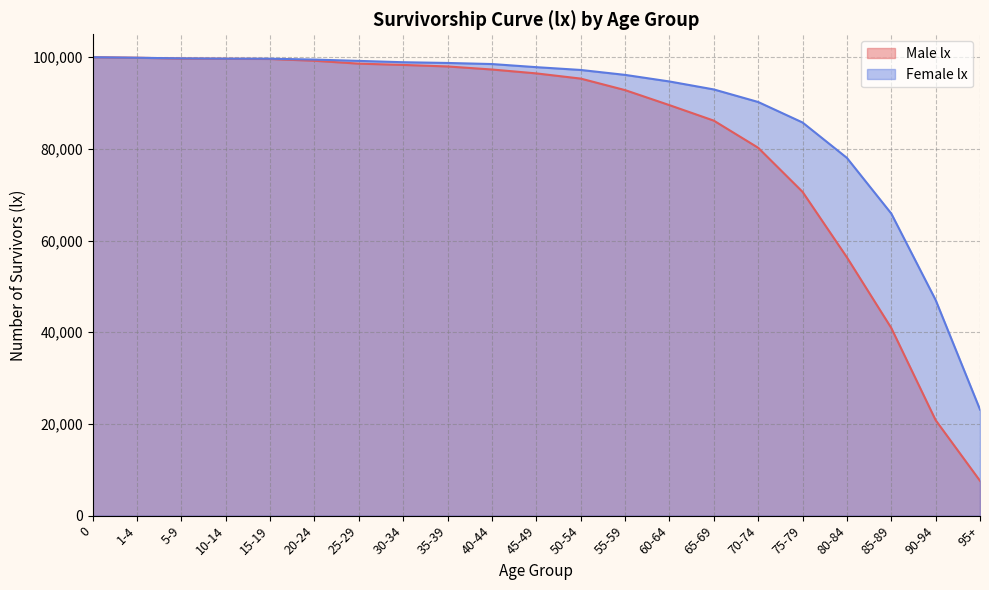

What are all the series names shown in the legend?

Male lx, Female lx